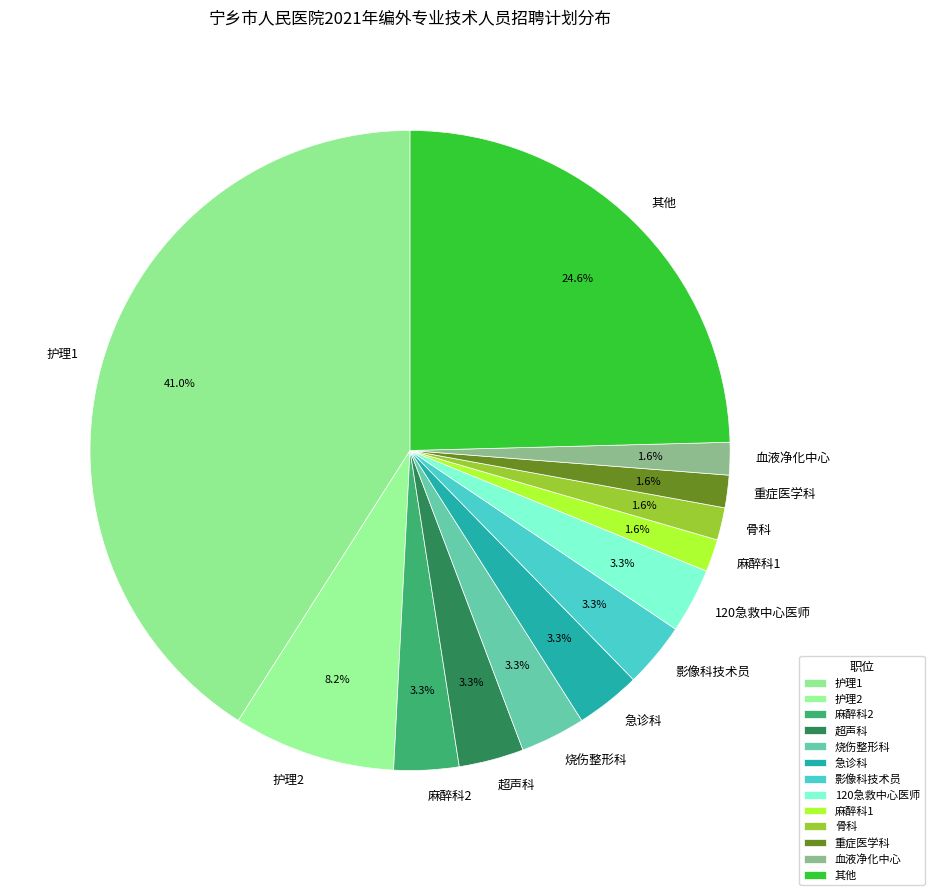

Which category has the biggest portion of the pie?

护理1